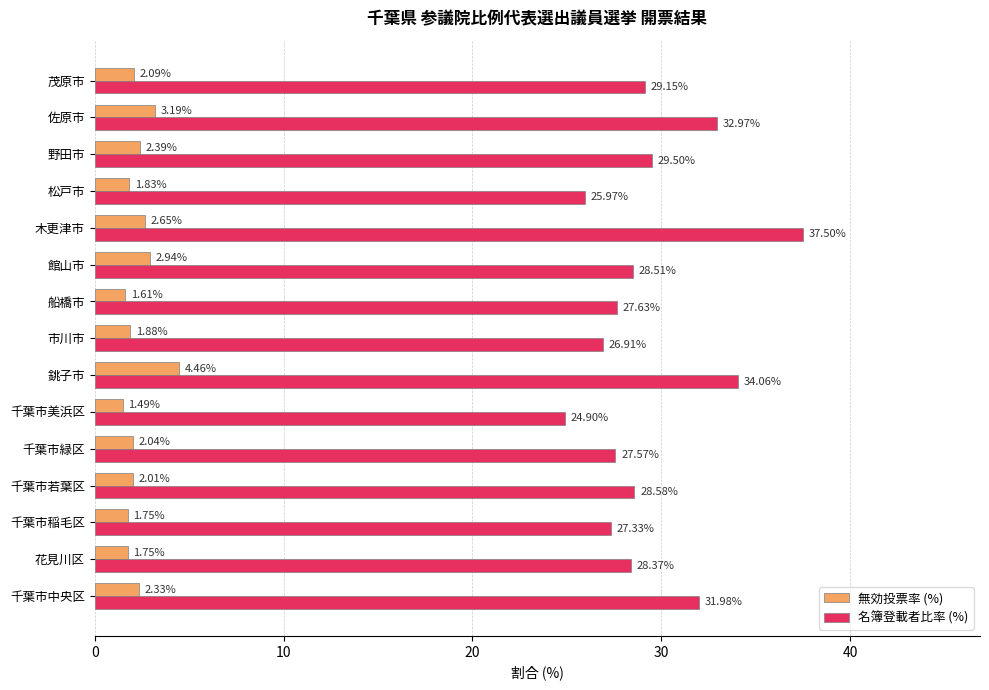

Which series has the largest total across all categories?

名簿登載者比率 (%)